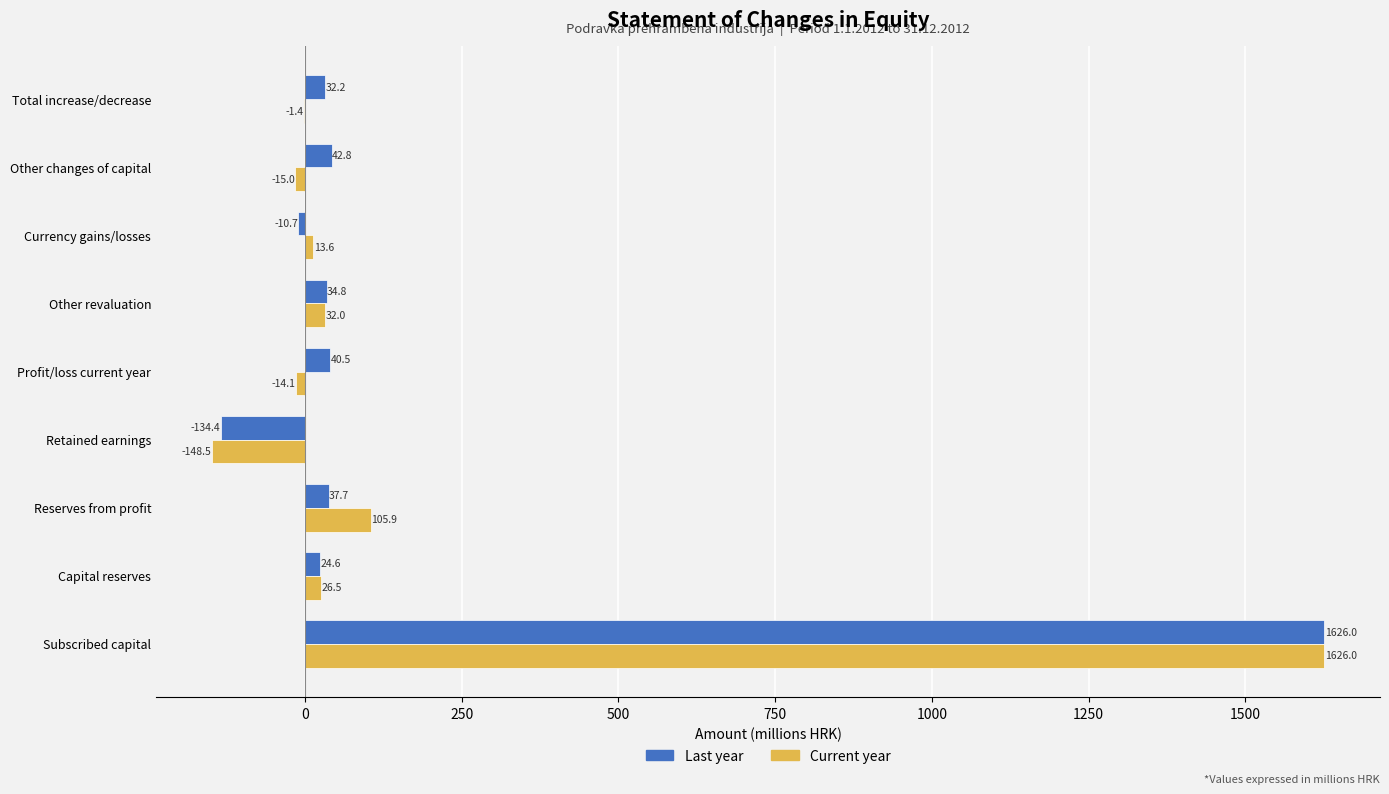

What are all the series names shown in the legend?

Last year, Current year